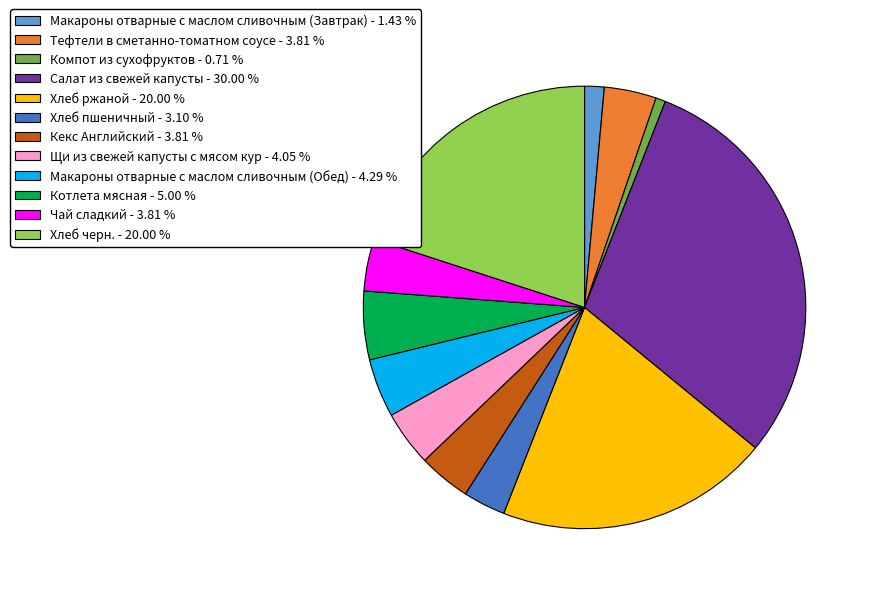

Combined, do Хлеб черн. - 20.00 % and Чай сладкий - 3.81 % account for over 50%?

No